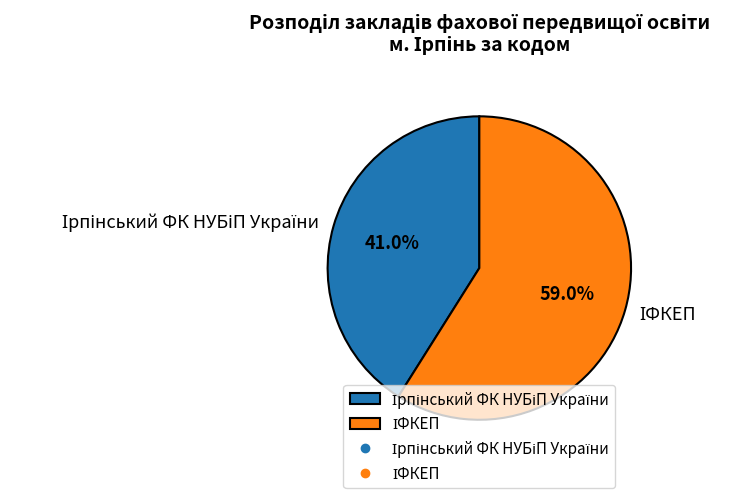

Does any single category account for the majority?

Yes